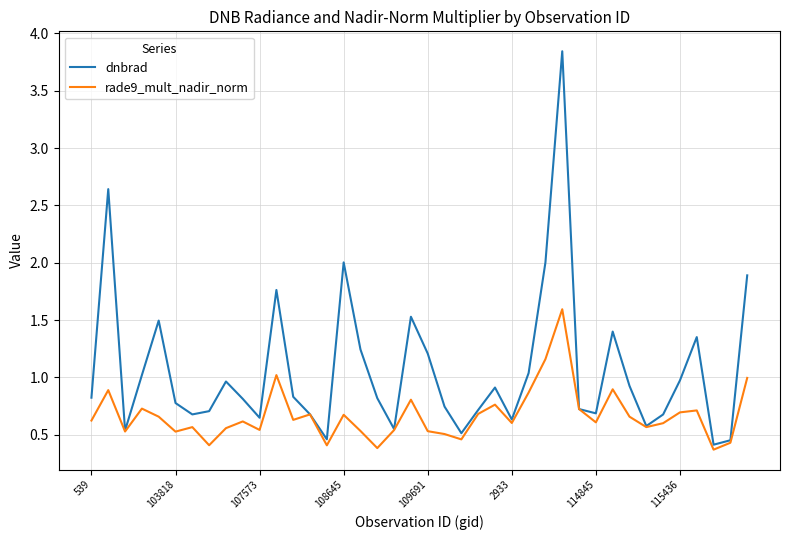

Which series has the widest spread of values?

dnbrad